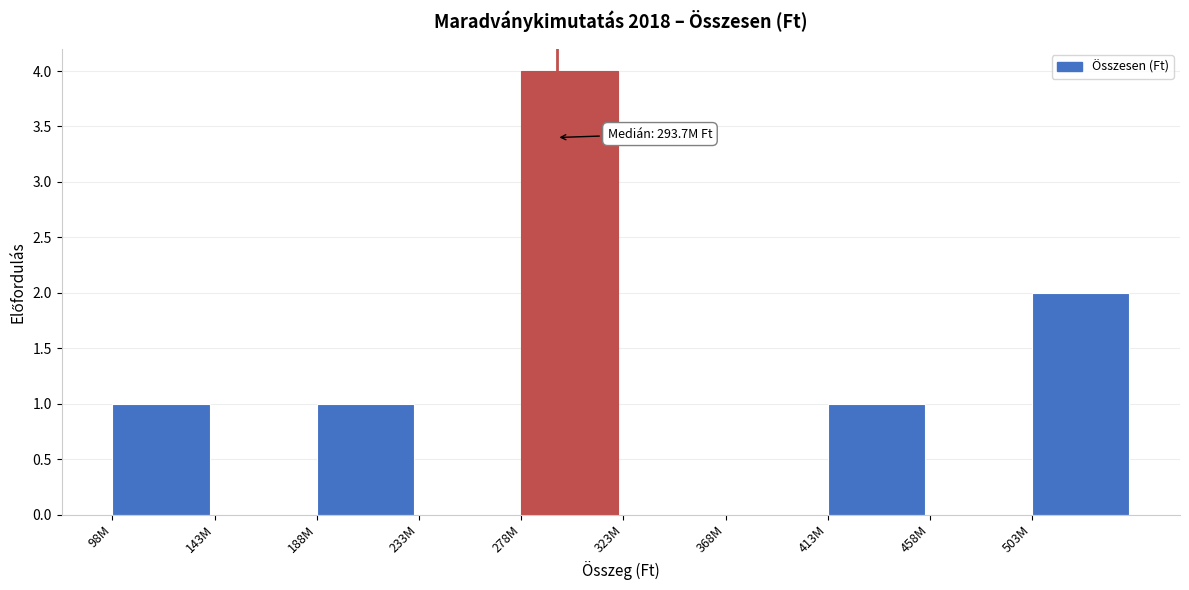

Reading left to right, what are all the values shown in this chart?

98M=1	143M=0	188M=1	233M=0	278M=4	323M=0	368M=0	413M=1	458M=0	503M=2